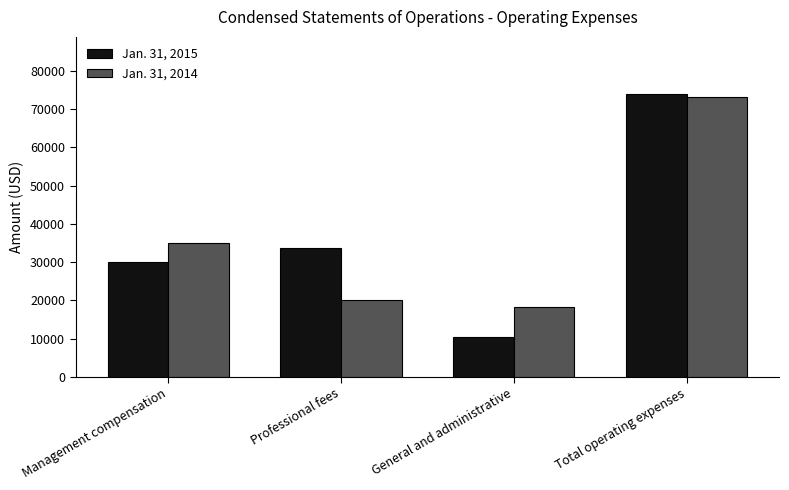

What is the spread (max minus min) of values at Professional fees?

13575